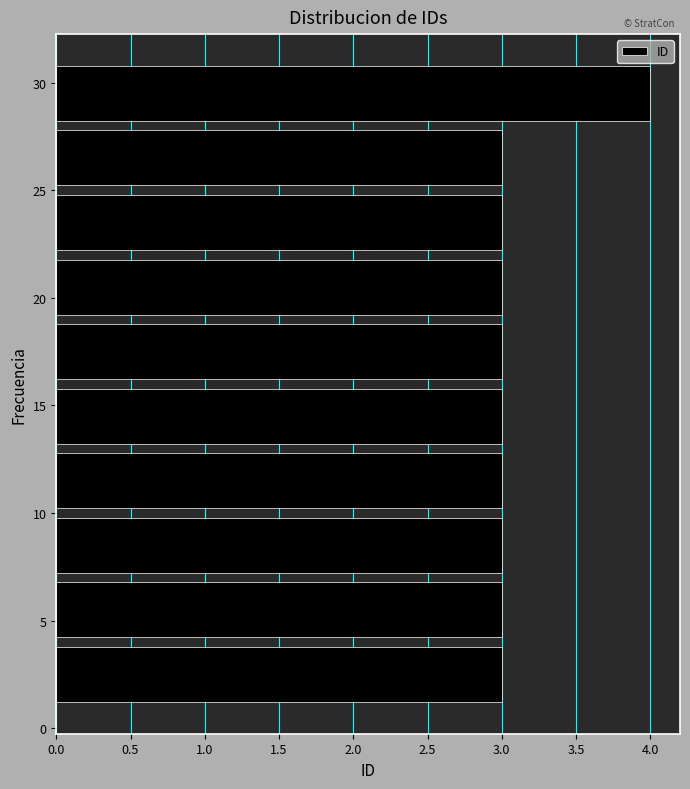

Reading bottom to top, transcribe this chart: for each bar, give the range it covers on the y-axis and its length. The values are not printed on the chart, so give them approximately, as read against the axis.

1 to 4: 3
4 to 7: 3
7 to 10: 3
10 to 13: 3
13 to 16: 3
16 to 19: 3
19 to 22: 3
22 to 25: 3
25 to 28: 3
28 to 31: 4